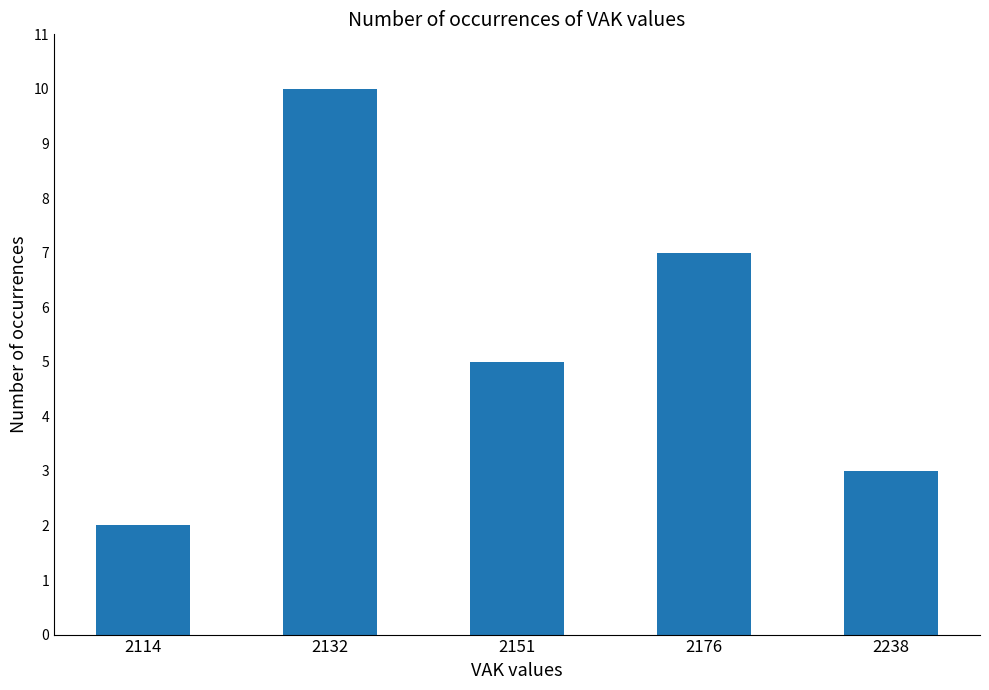

What is the difference between the values at 2176 and 2151?

2